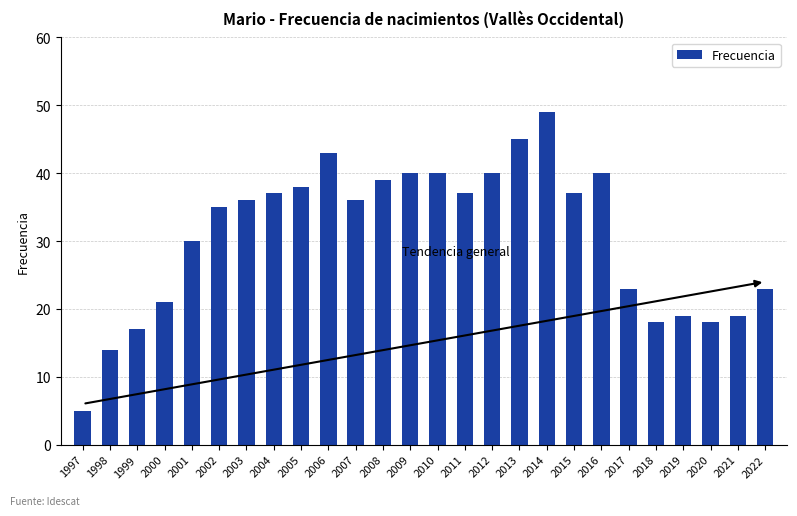

At which category does the chart reach its peak across all series?

2014